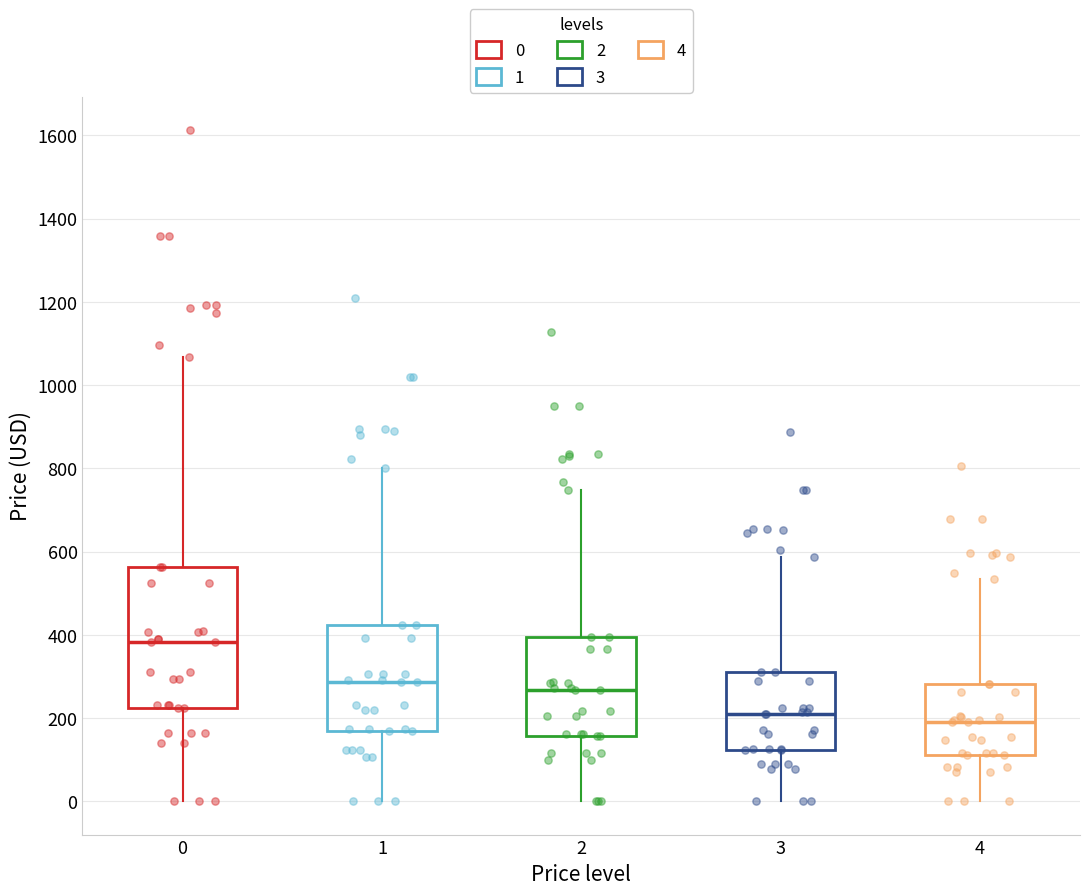

Reading left to right, transcribe this box plot: for each box, give where its median line is, the range the box spans, and where its two whiskers end, as read against the y-axis. The values are not printed on the chart, so give them approximately, as read against the axis.

0: median 380, box 220 to 560, whiskers 0 to 1060
1: median 280, box 160 to 420, whiskers 0 to 800
2: median 260, box 160 to 400, whiskers 0 to 740
3: median 220, box 120 to 320, whiskers 0 to 580
4: median 200, box 120 to 280, whiskers 0 to 540